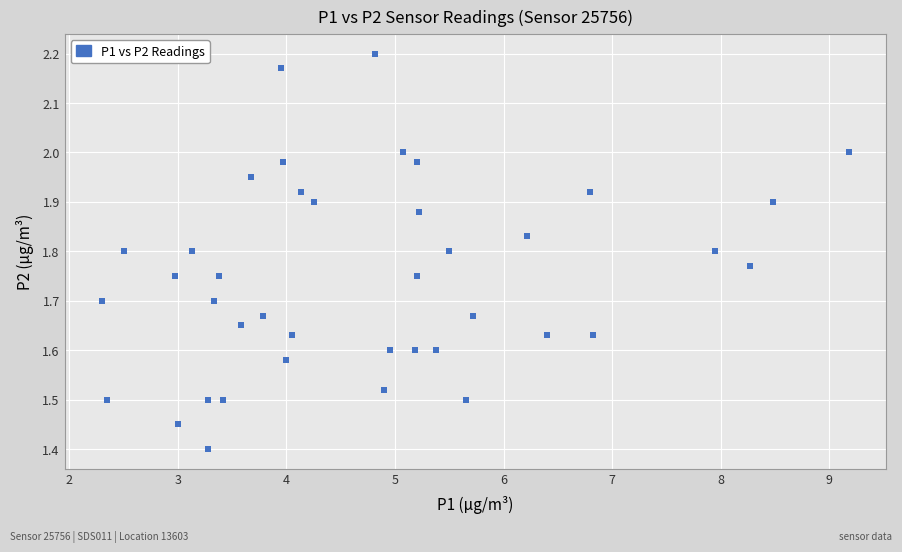

What is the range of Y values (max minus min)?

0.8